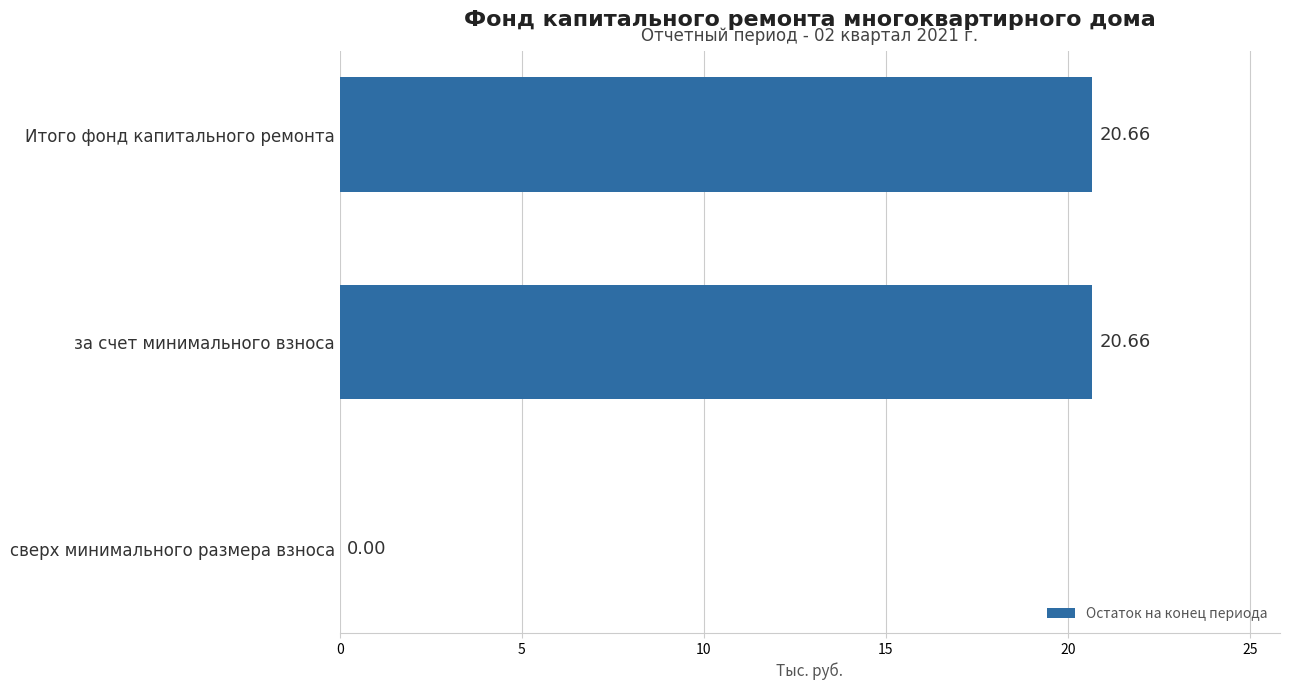

Which has a higher value, за счет минимального взноса or сверх минимального размера взноса?

за счет минимального взноса